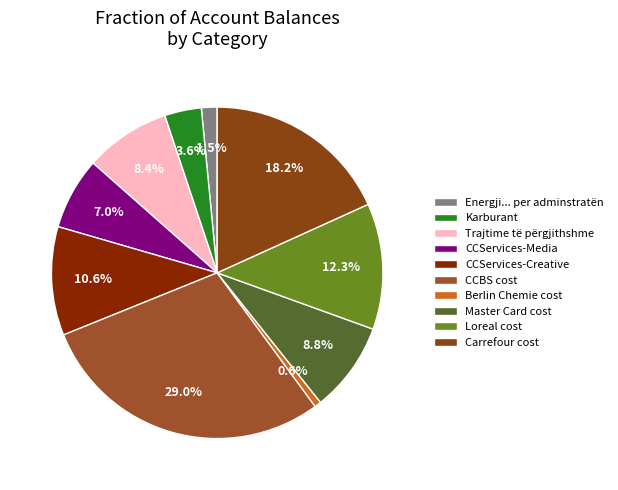

The CCServices-Media slice represents 14% of the pie. True or false?

False